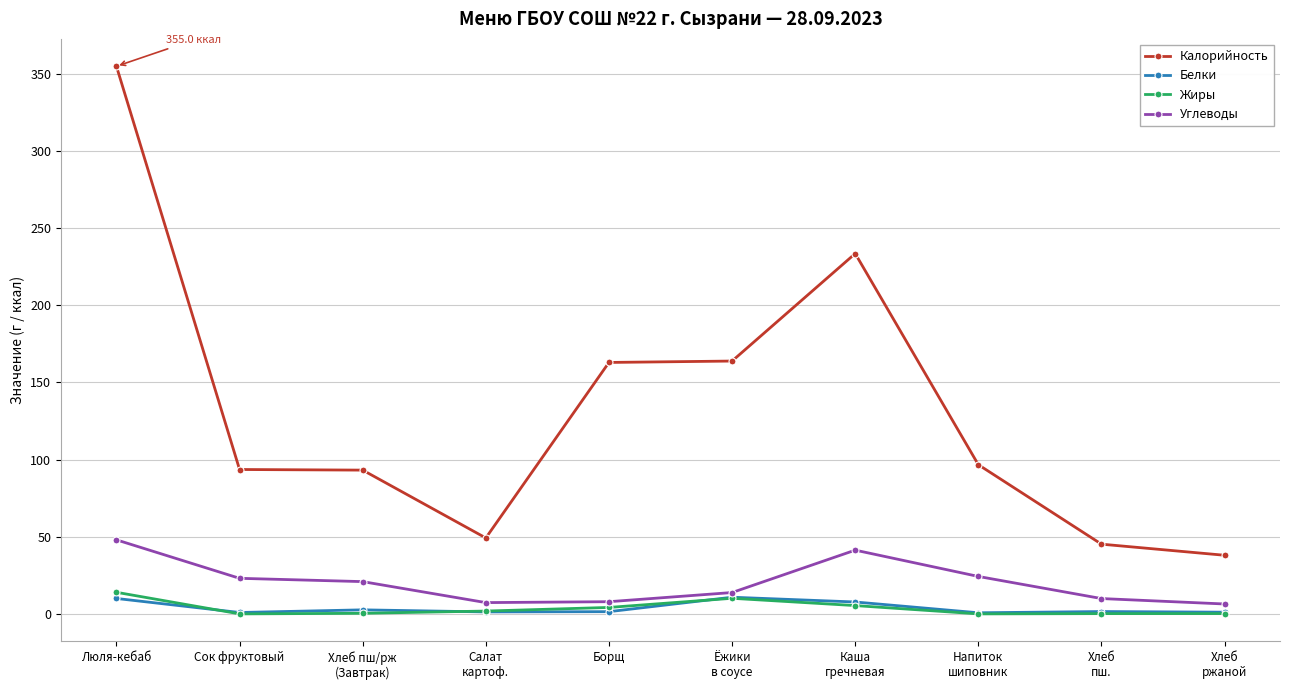

Which series has the largest range (max minus min)?

Калорийность